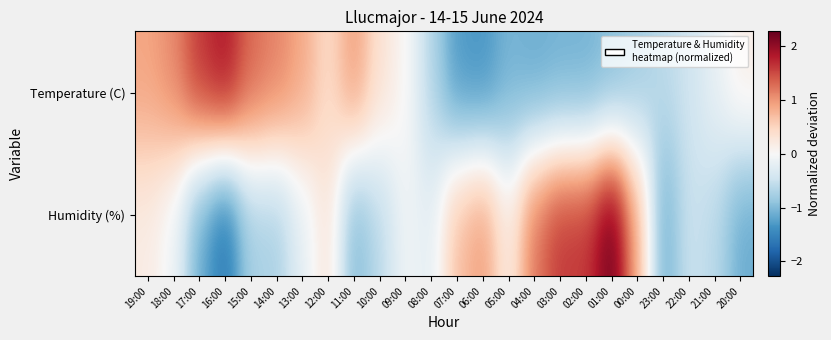

Which series has the largest total across all categories?

Humidity (%)